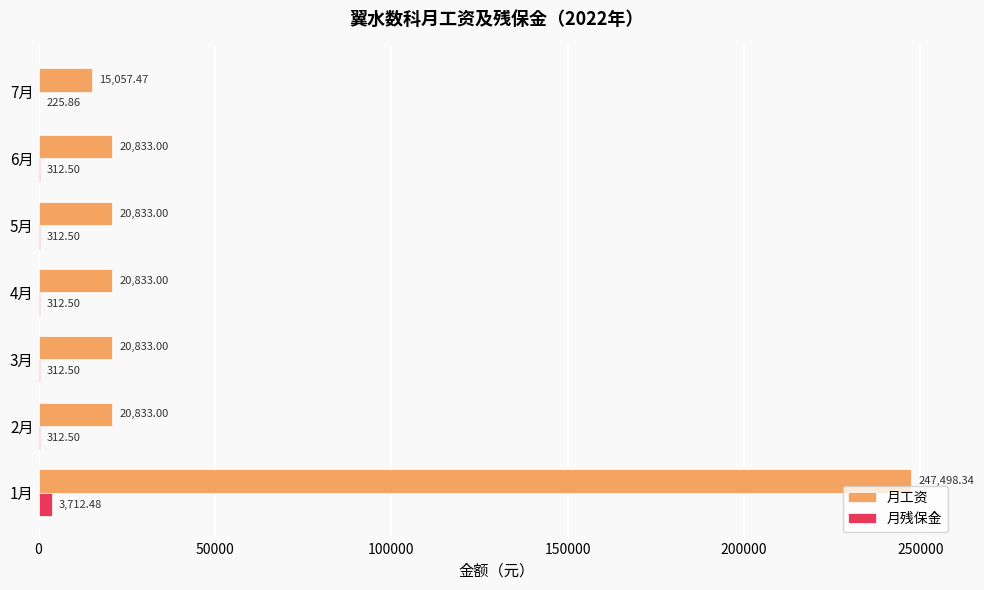

Is the value of 月残保金 at 7月 greater than the value of 月工资 at 6月?

No